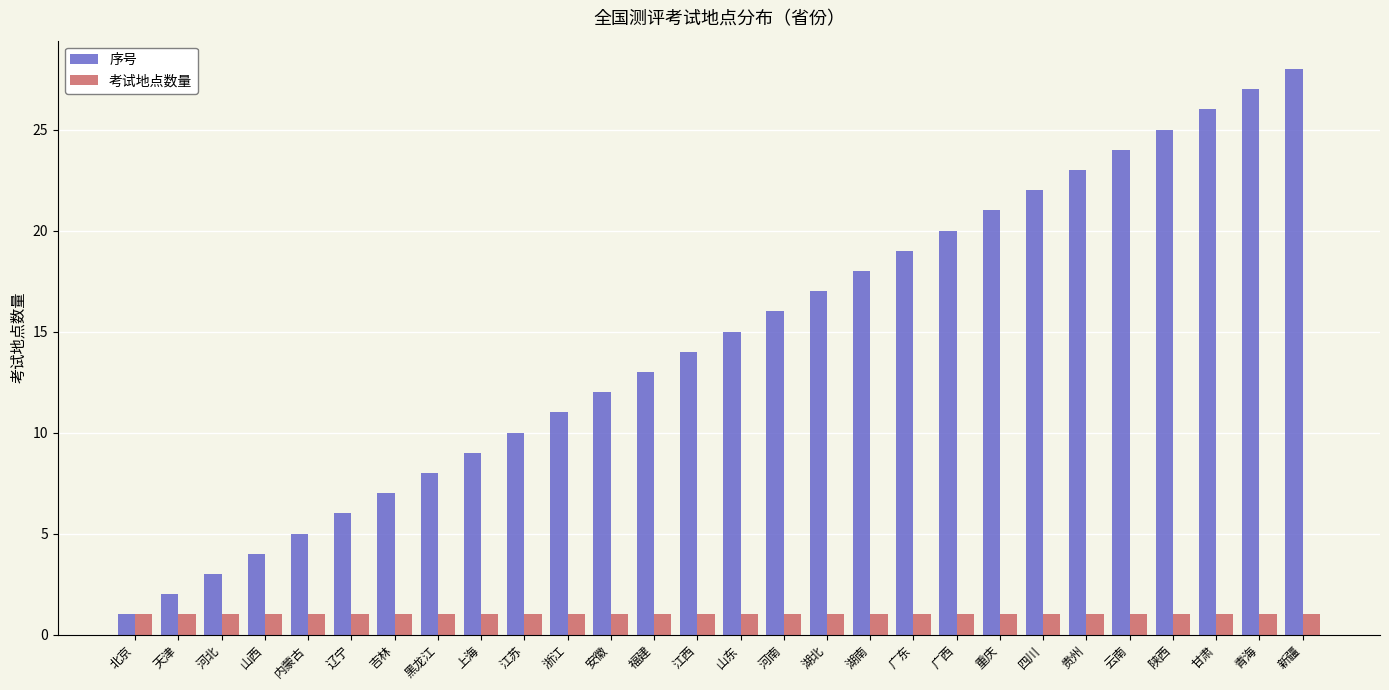

What position from the left is 辽宁?

6